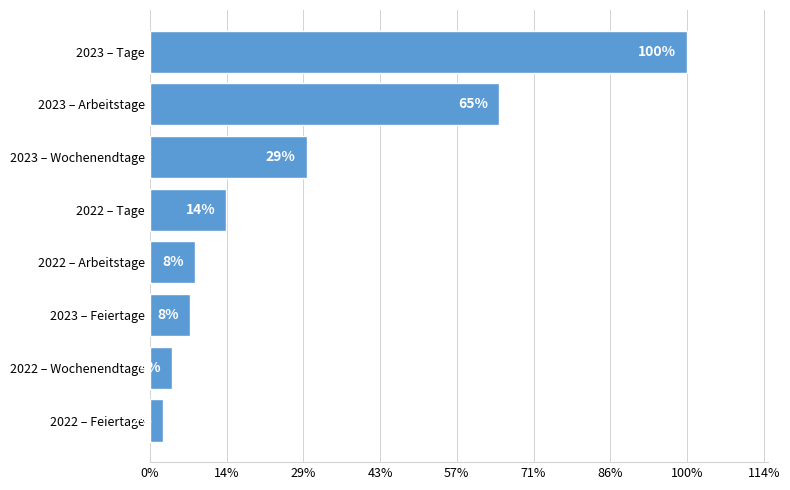

Are the bars grouped side by side (vs. stacked)?

No